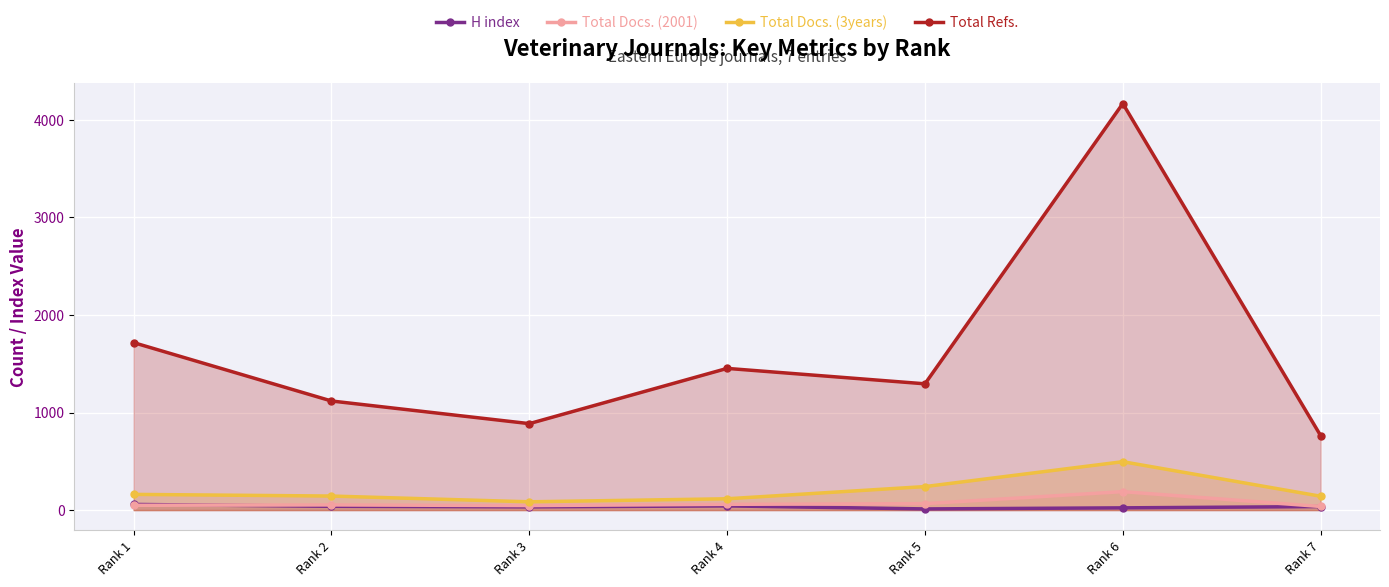

At how many categories does at least one series exceed 1530?

2